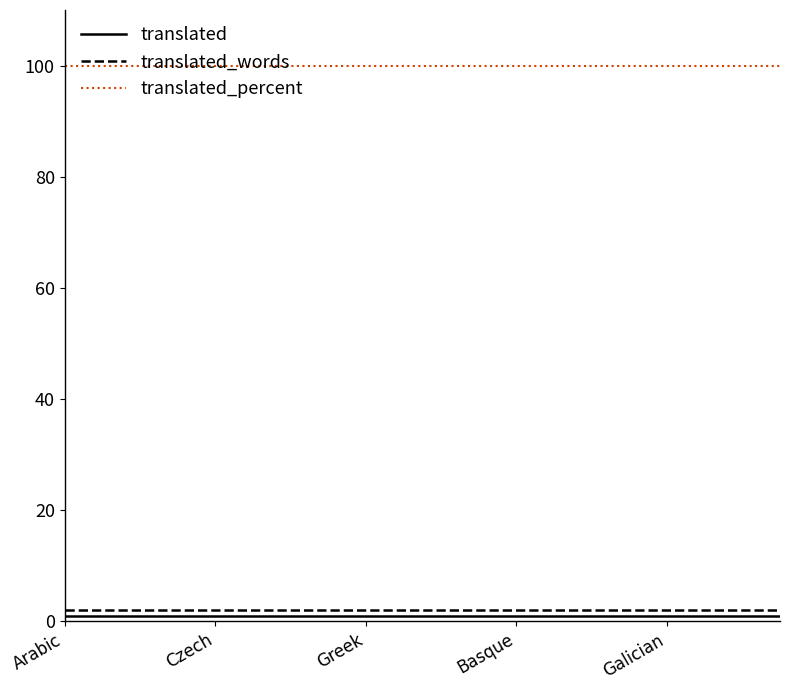

What is the greatest value displayed?

100